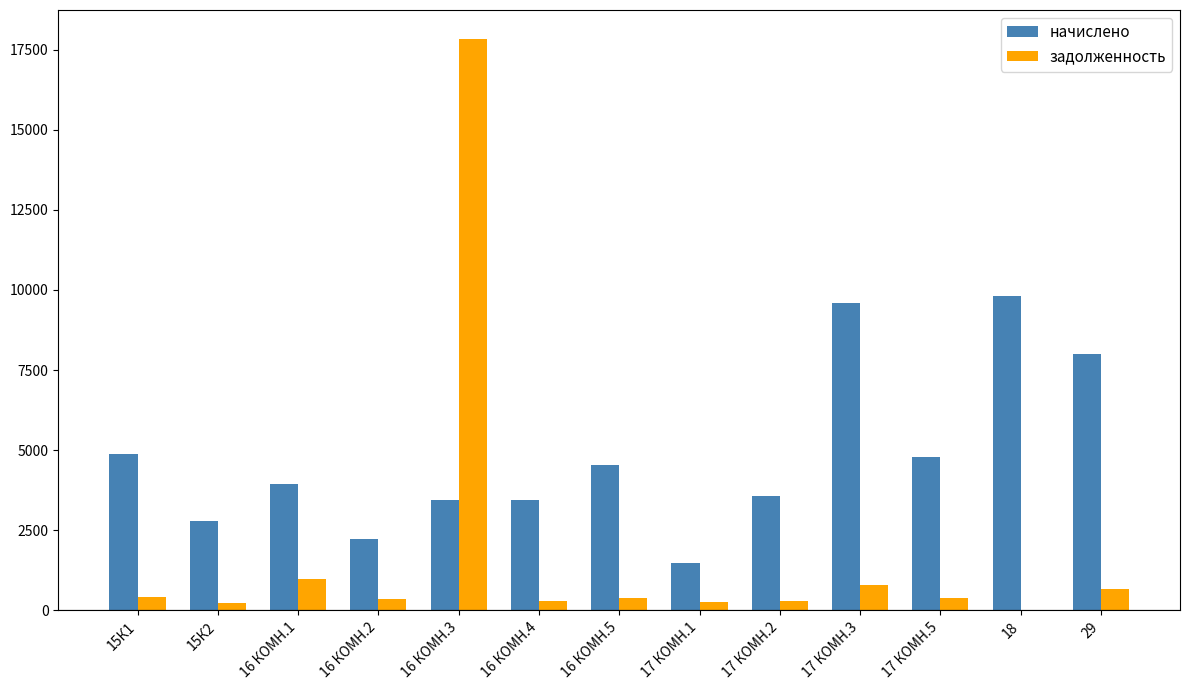

The value of задолженность at 17 КОМН.3 is 798.6. True or false?

True